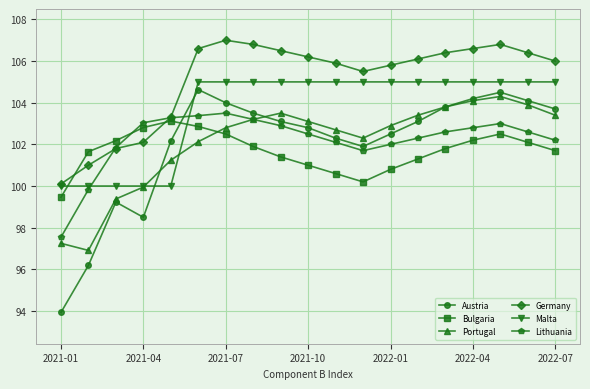

True or false: Germany has more than 0 points higher than both neighbors.

True